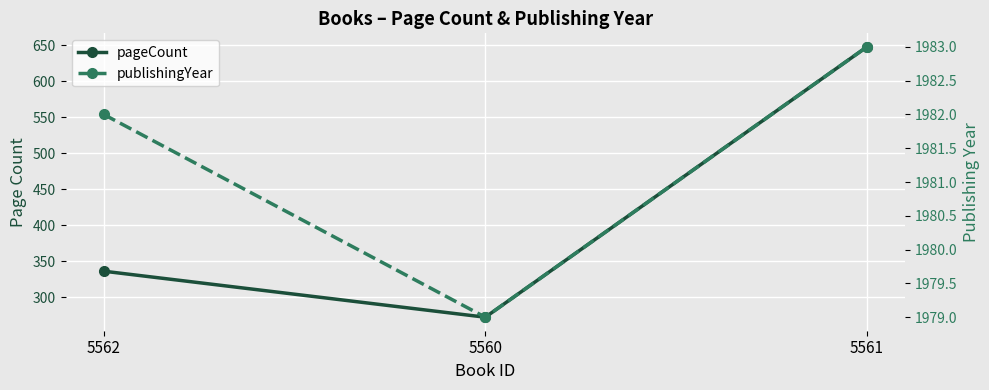

At which label does publishingYear first exceed 1982?

5561